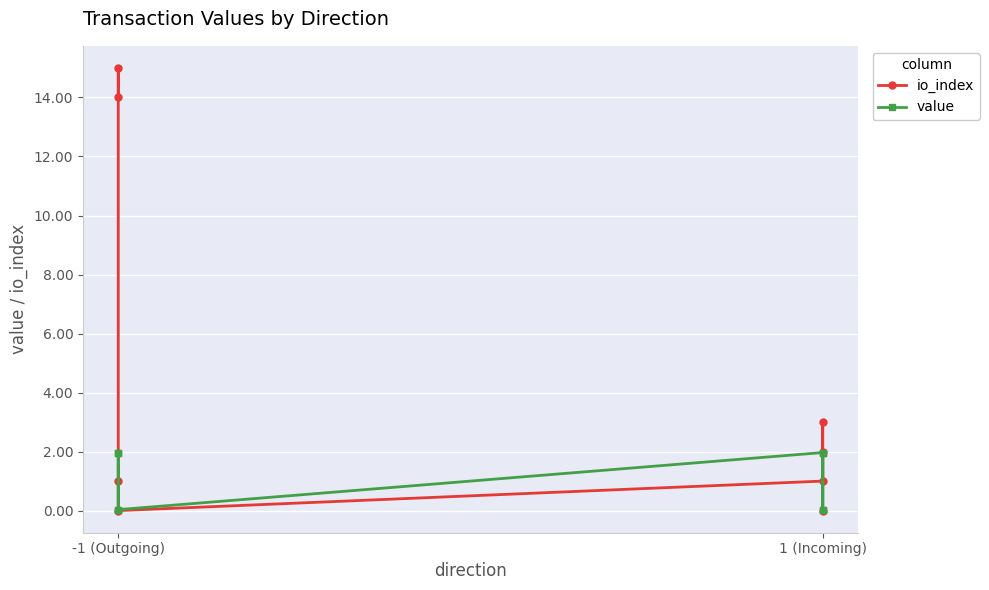

List the series in order of their overall mean, lowest first.

value, io_index